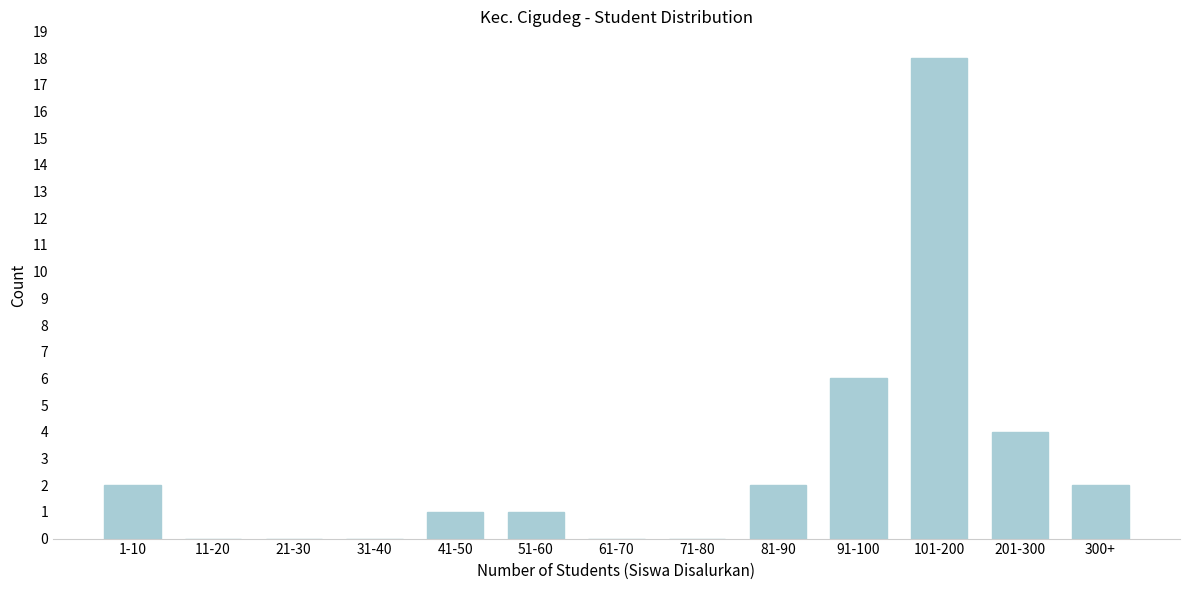

Reading right to left, extract all data points from this chart.

300+=2	201-300=4	101-200=18	91-100=6	81-90=2	71-80=0	61-70=0	51-60=1	41-50=1	31-40=0	21-30=0	11-20=0	1-10=2